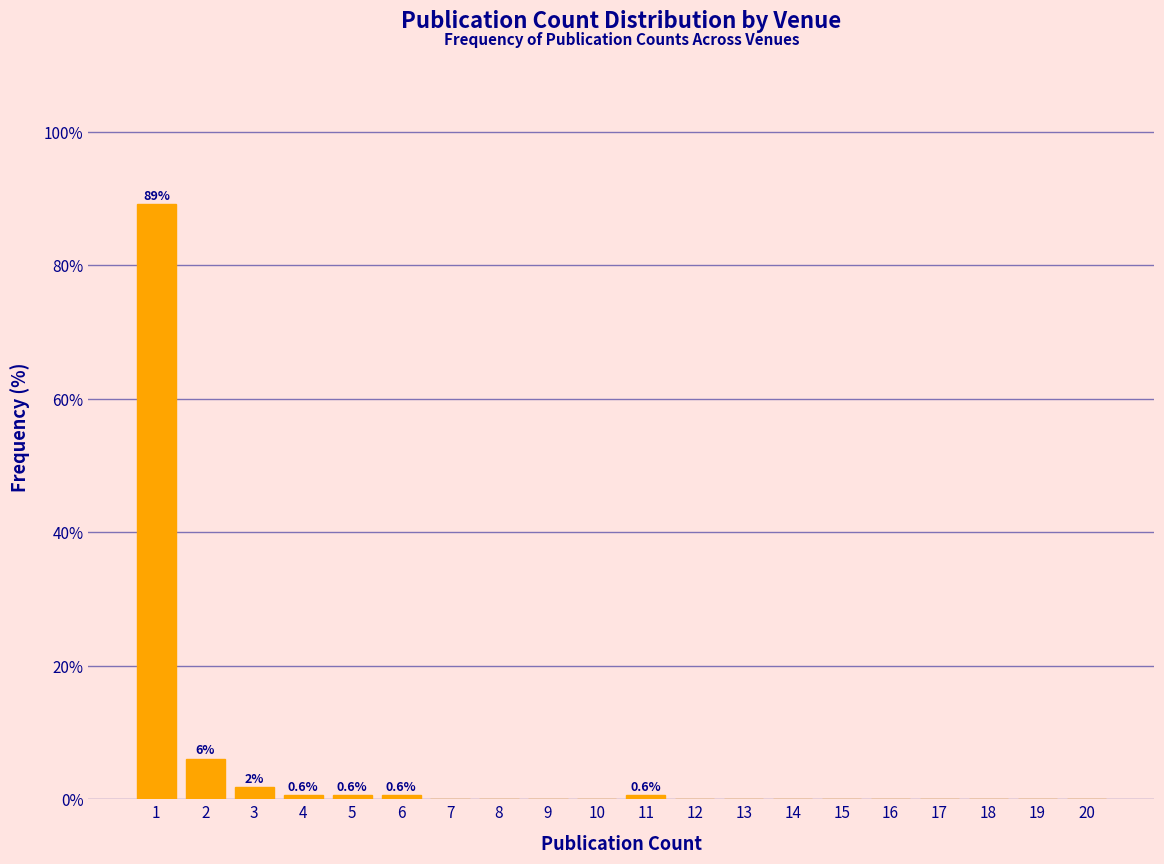

Reading left to right, what are all the values shown in this chart?

1=89.2	2=6.0	3=1.8	4=0.6	5=0.6	6=0.6	7=0.0	8=0.0	9=0.0	10=0.0	11=0.6	12=0.0	13=0.0	14=0.0	15=0.0	16=0.0	17=0.0	18=0.0	19=0.0	20=0.0